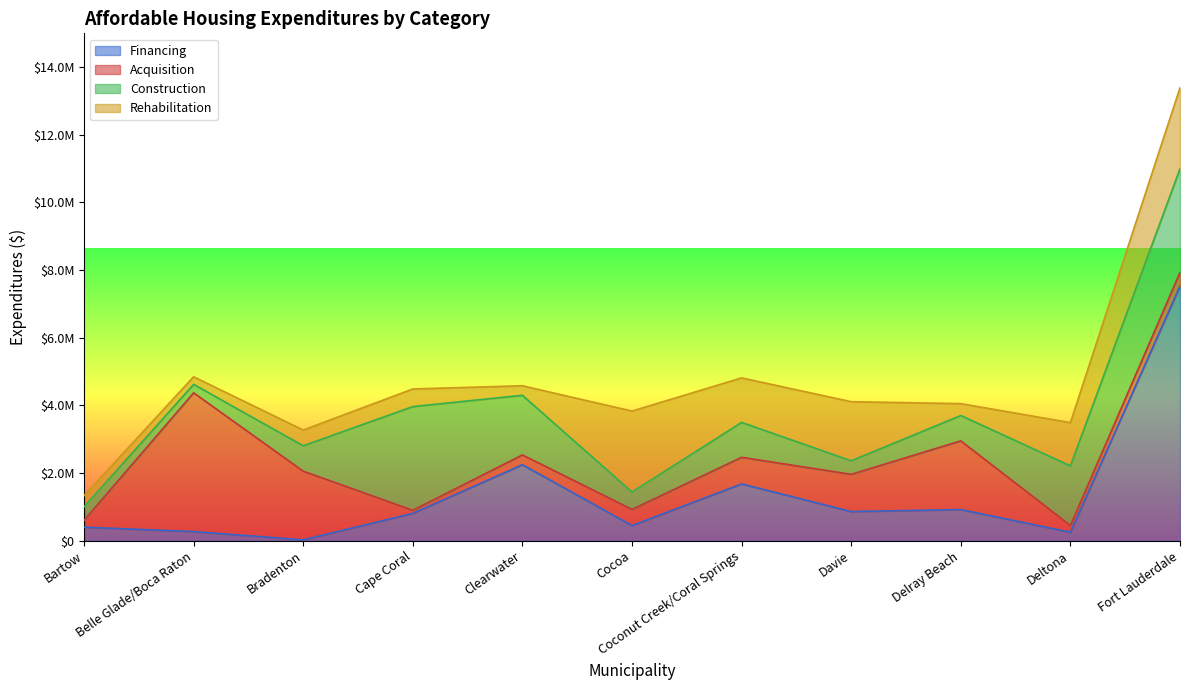

What is the label of the 5th point from the left?

Clearwater